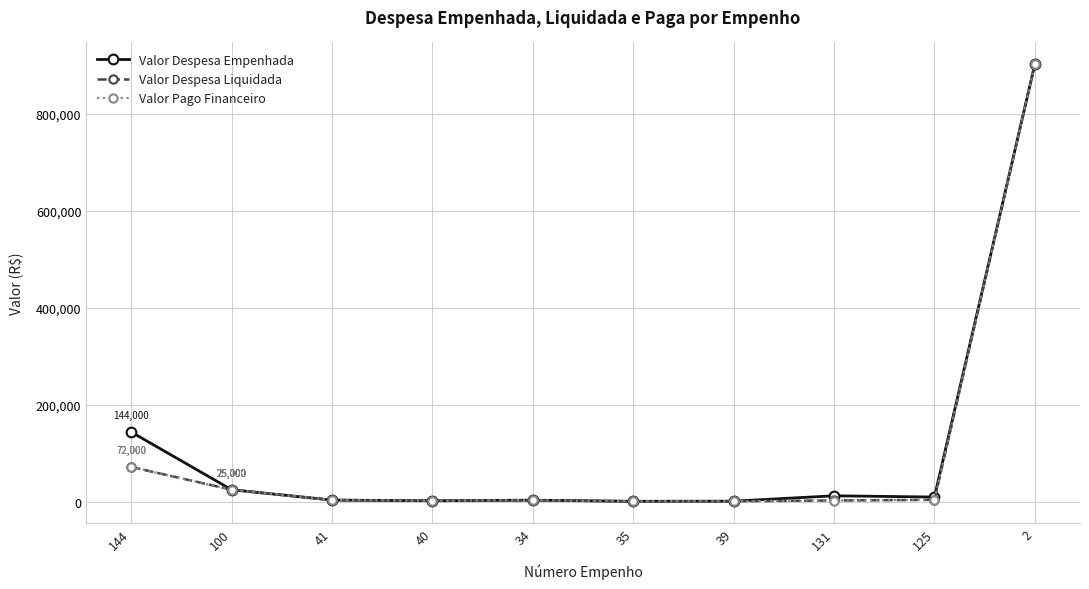

What is the spread (max minus min) of values at 144?

72000.0